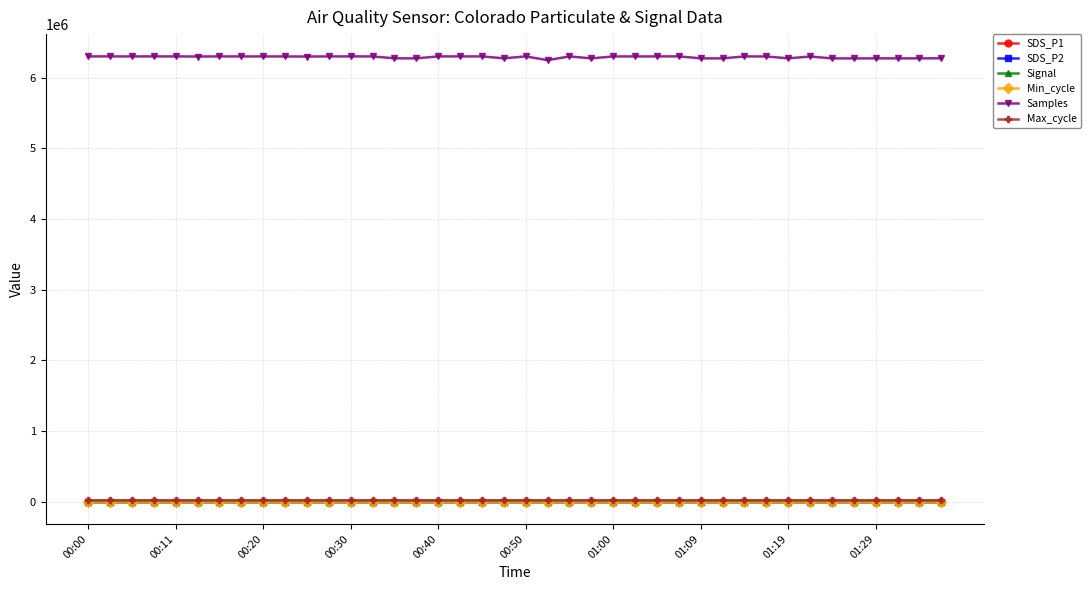

What is the maximum value shown in the chart?

6303407.0